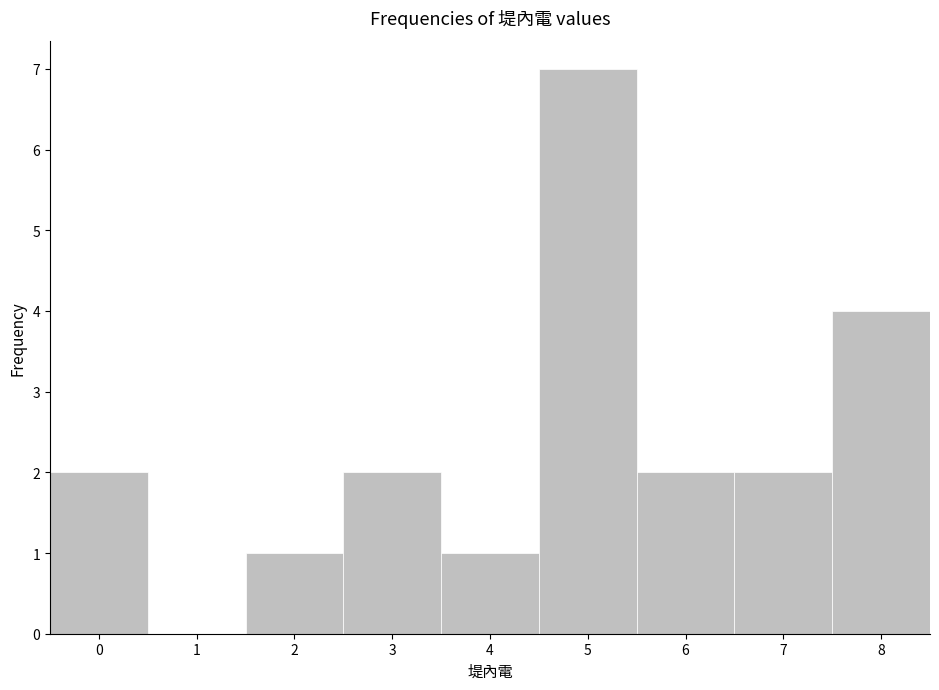

How tall is the bar that spans 4.5 to 5.5 on the x-axis? The values are not printed on the chart, so give them approximately, as read against the axis.

7